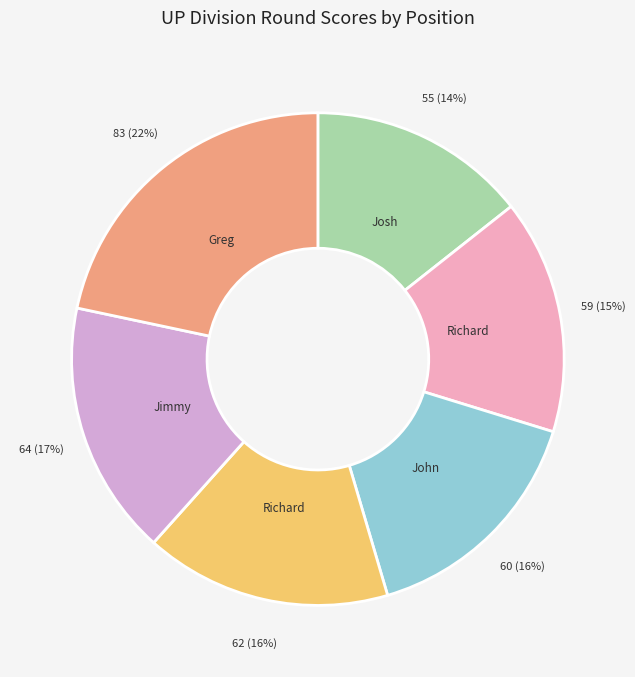

To the nearest percent, what is the average slice percentage?

17%